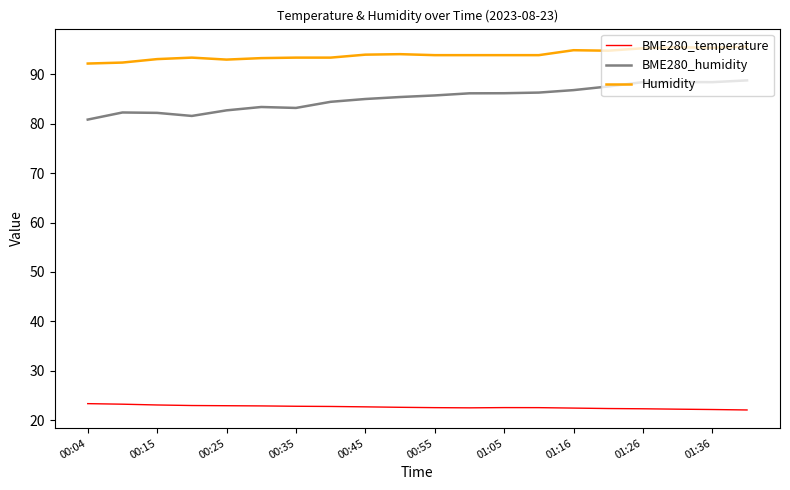

How many series are shown in this chart?

3